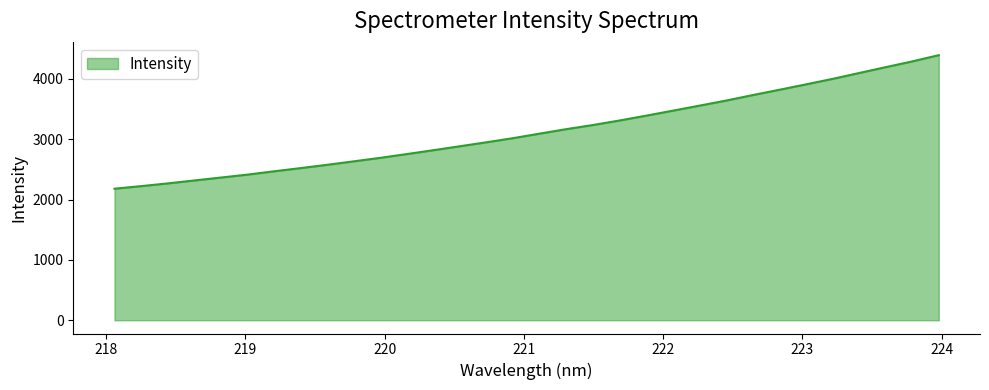

What is the difference between the maximum and minimum values?

2214.3